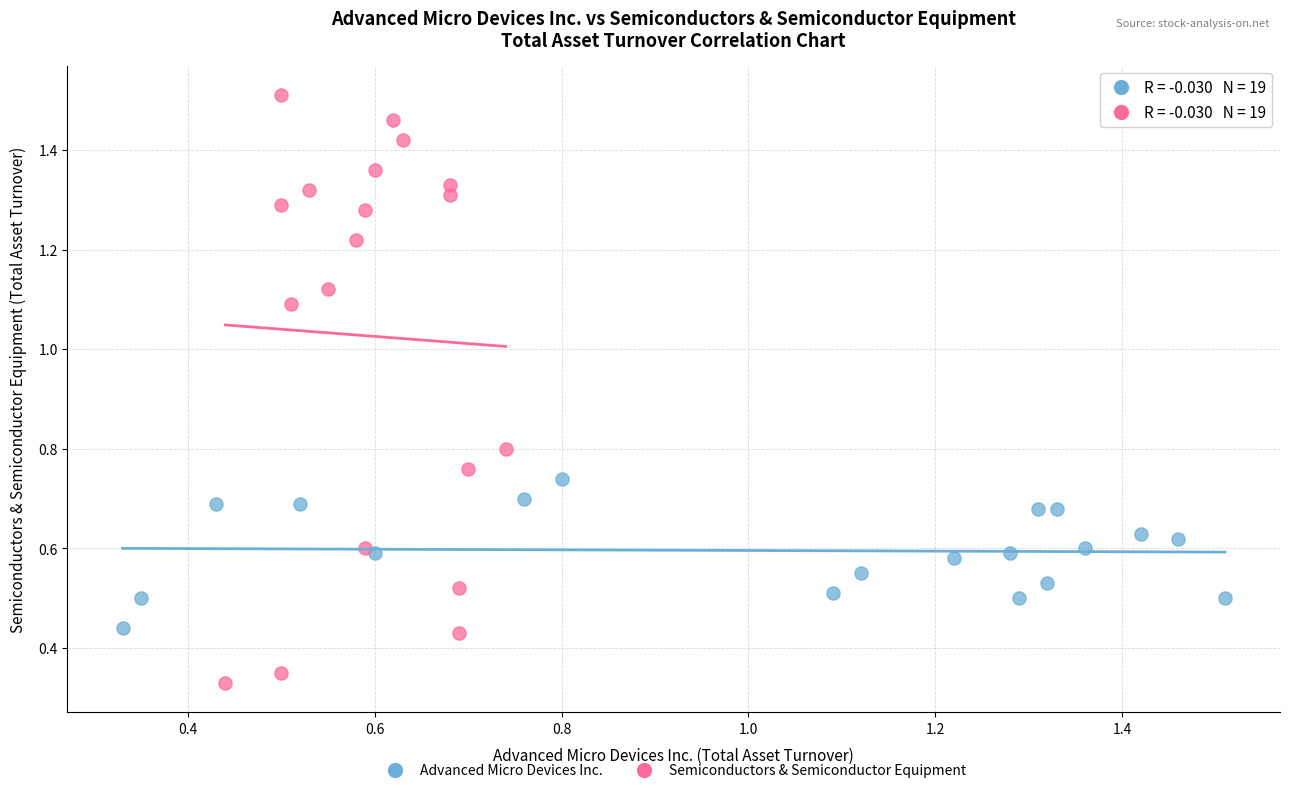

Which series contains the highest Y value?

Semiconductors & Semiconductor Equipment